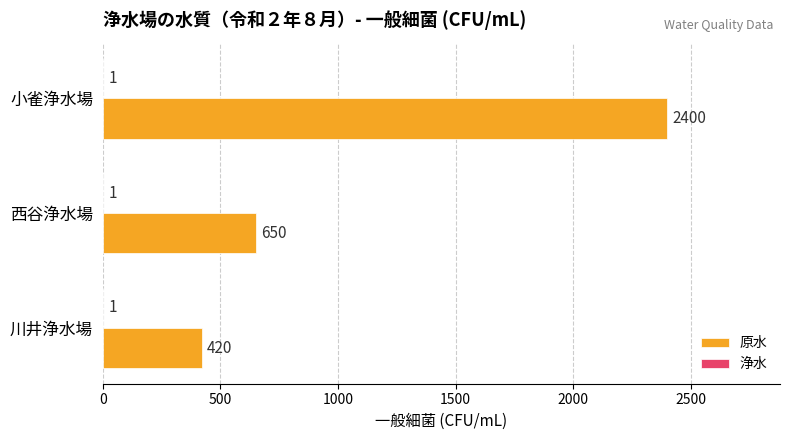

What is the sum of all 原水 values?

3470